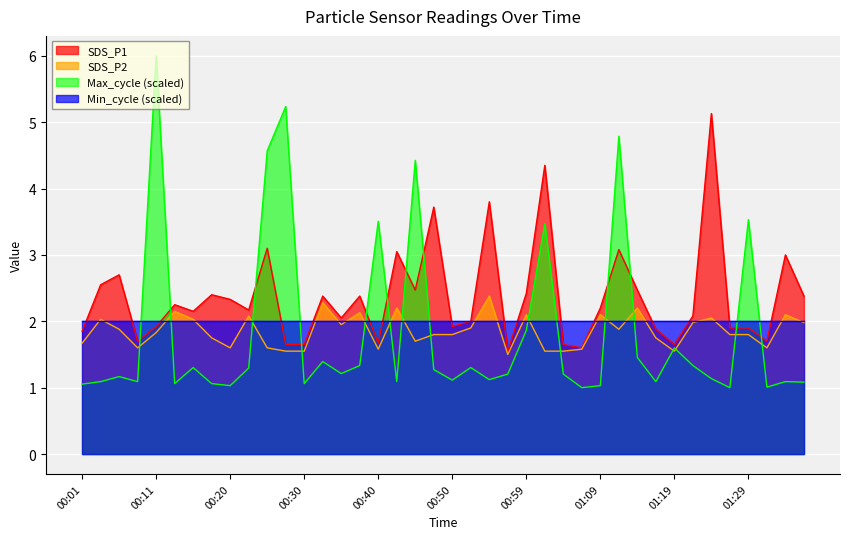

What is the greatest value displayed?

6.0